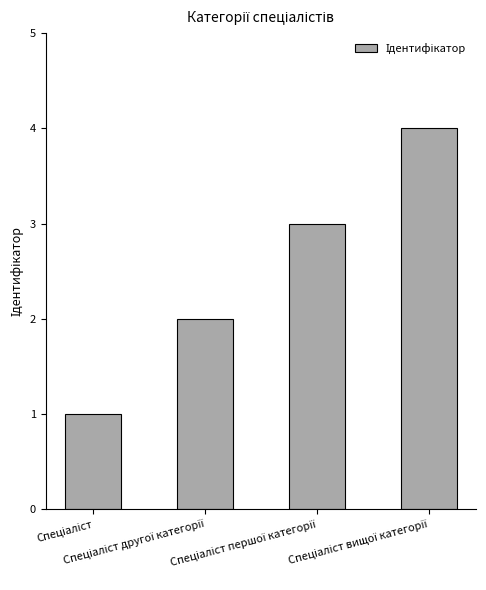

How many bars are there in total?

4